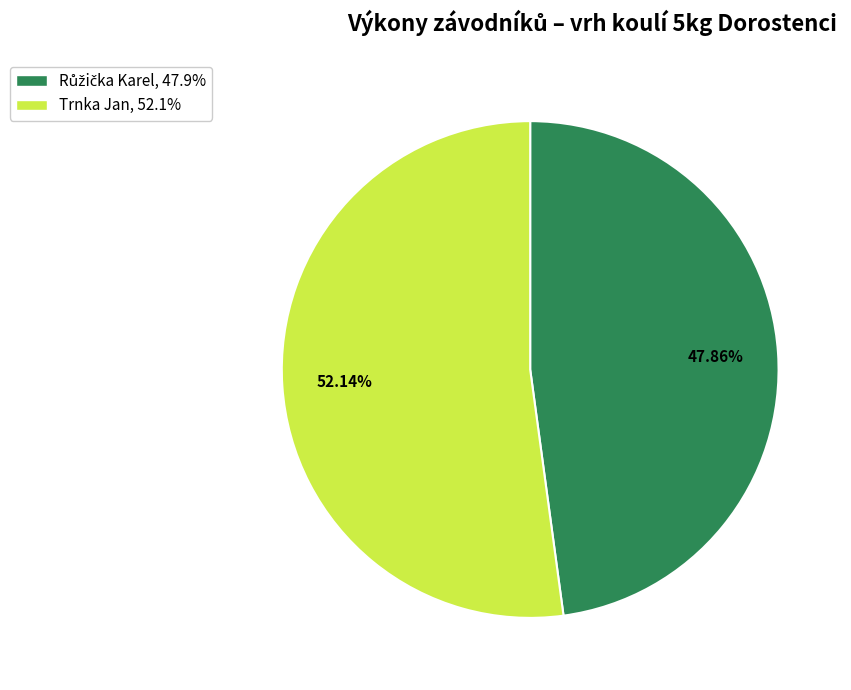

Does Trnka Jan represent more than half of the total?

Yes